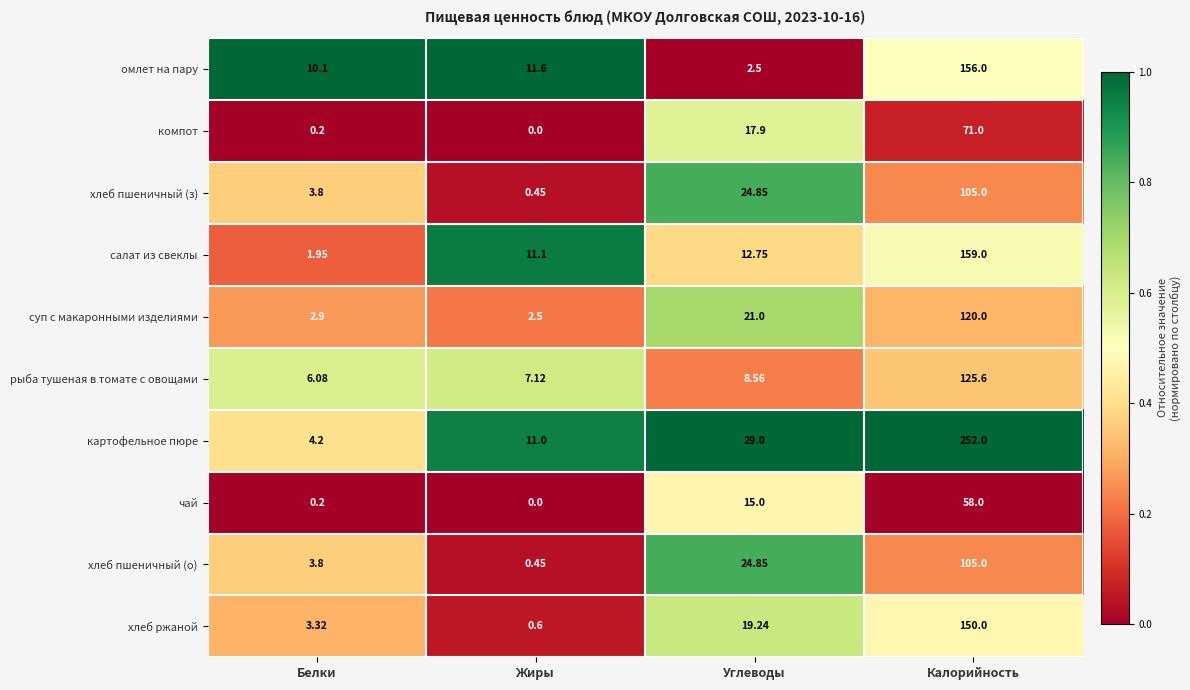

Where does the хлеб пшеничный (о) series first go above 24?

Углеводы